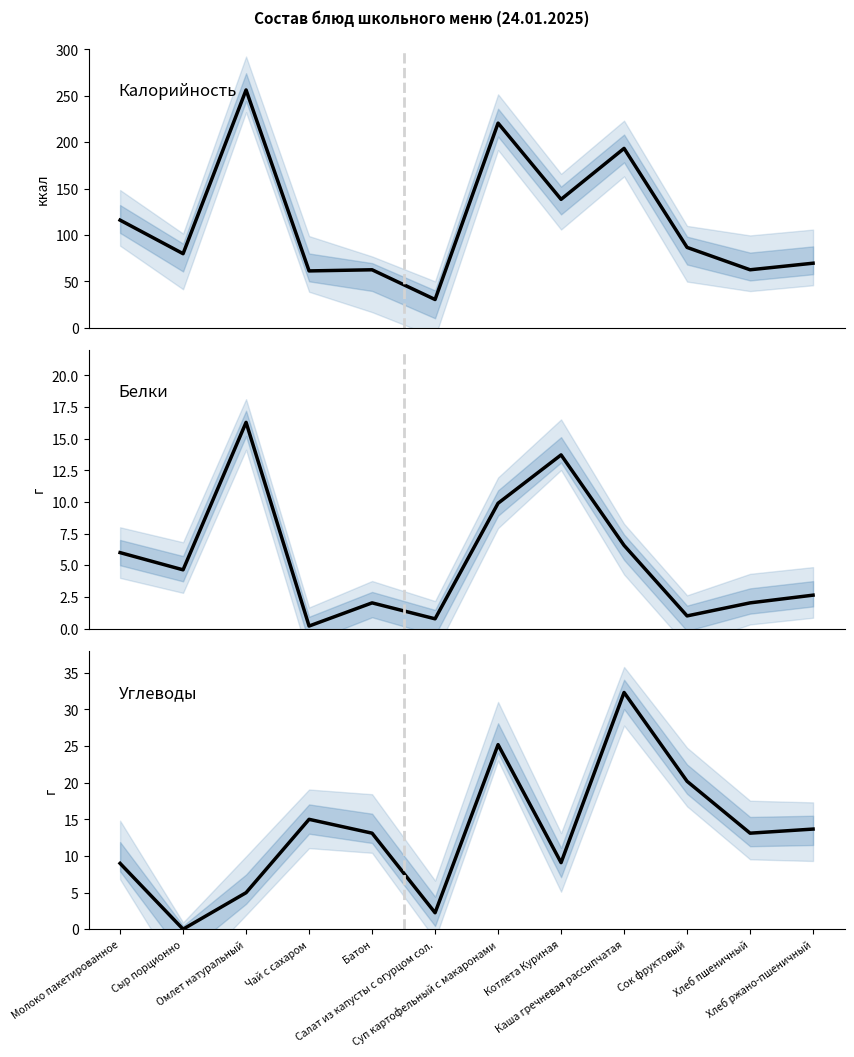

What is the difference between the second highest and second lowest values in the Белки series?

13.0